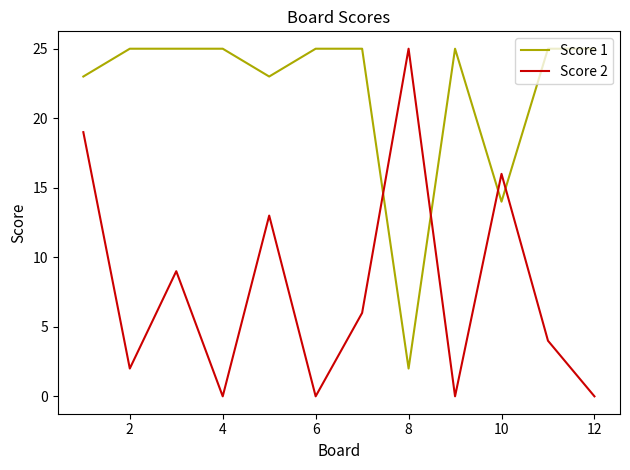

How many lines are shown in the chart?

2